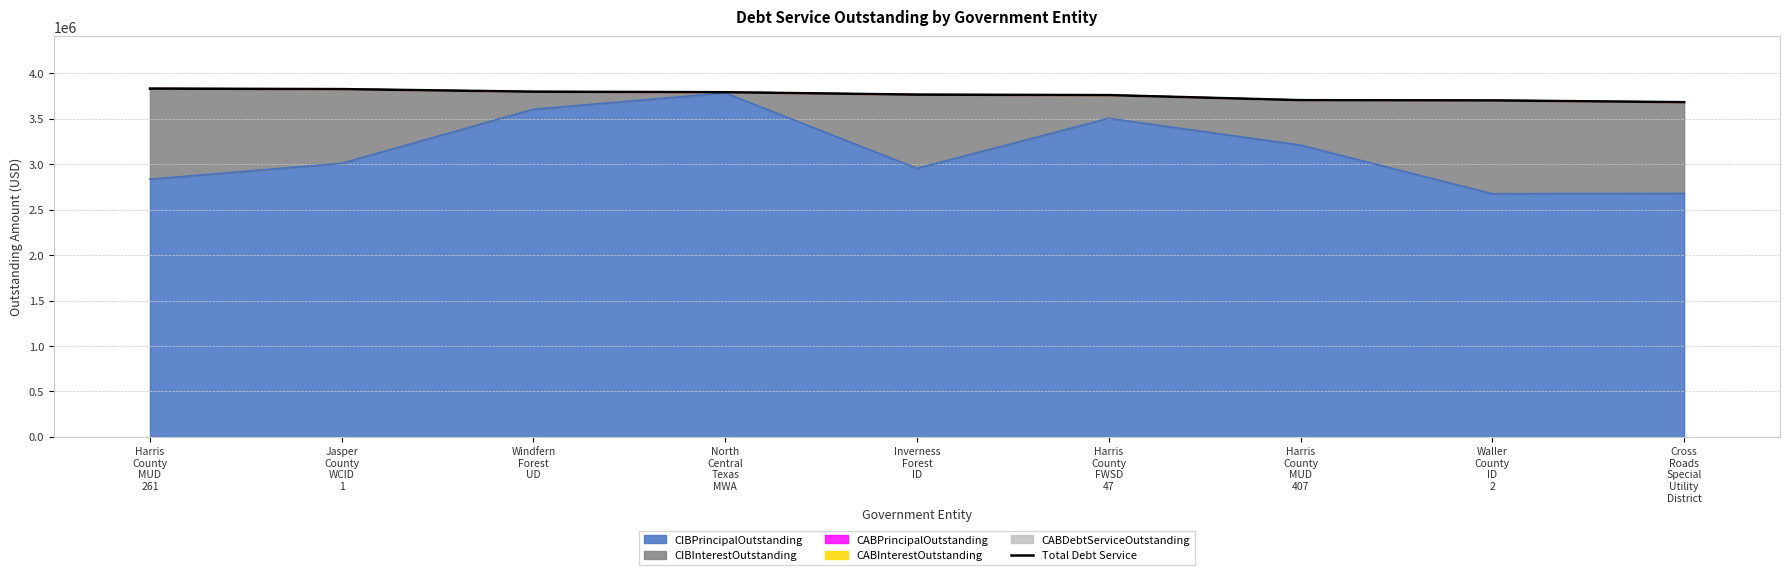

List the labels in order of value, smallest first.

Cross
Roads
Special
Utility
District, Waller
County
ID
2, Harris
County
MUD
407, Harris
County
FWSD
47, Inverness
Forest
ID, North
Central
Texas
MWA, Windfern
Forest
UD, Jasper
County
WCID
1, Harris
County
MUD
261